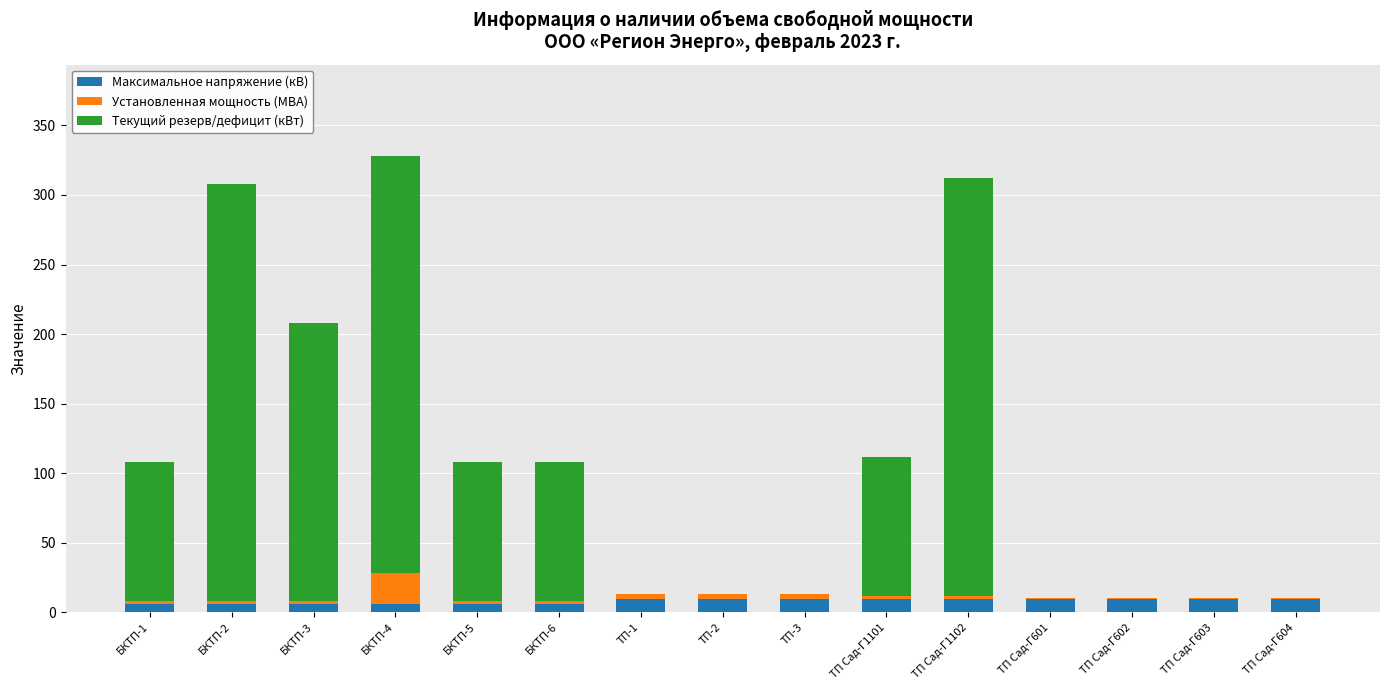

What is the highest value of the Максимальное напряжение (кВ) series?

10.0